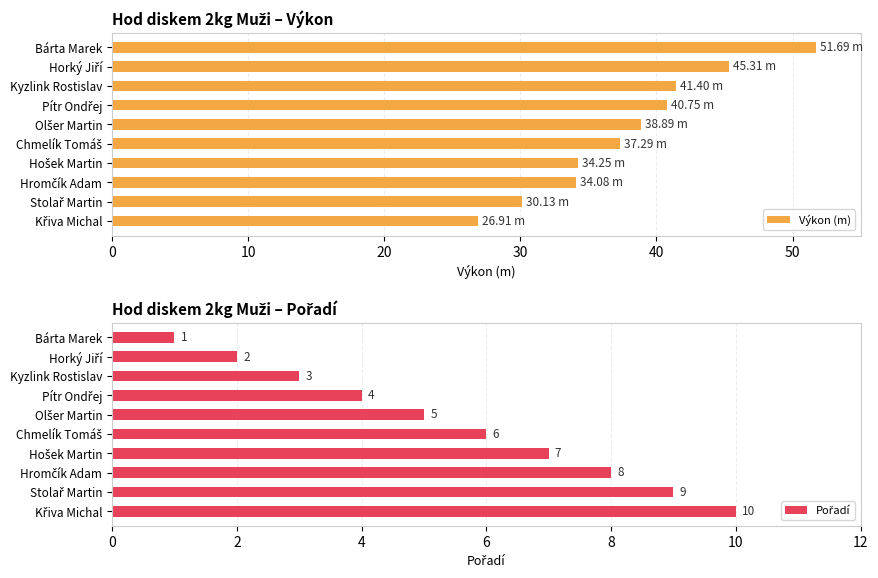

What is the maximum value shown in the chart?

51.7